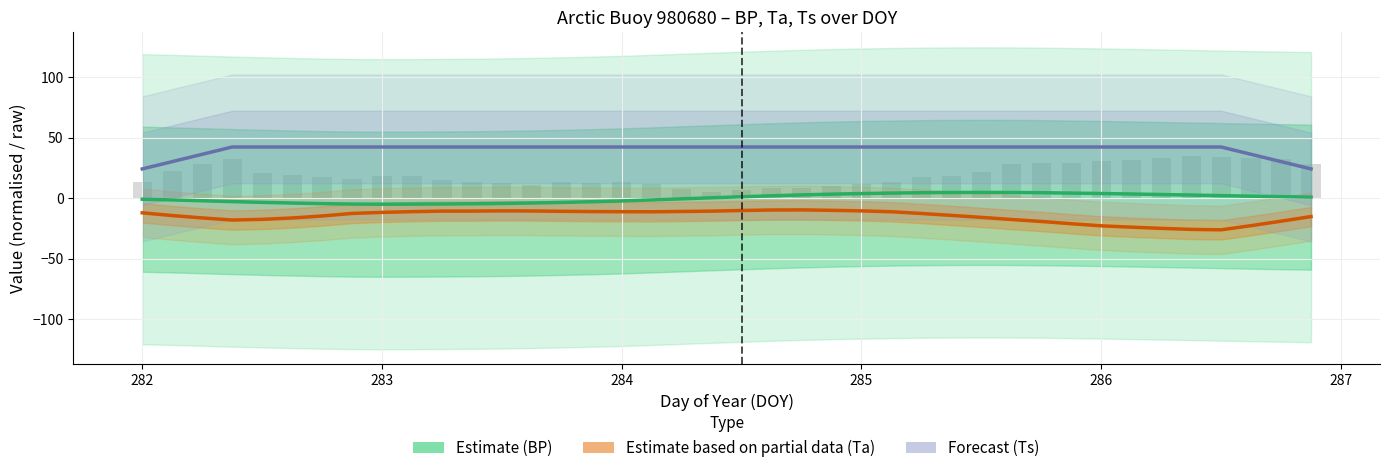

Rank the series at 282 from lowest to highest value.

Estimate based on partial data (Ta), Estimate (BP), Forecast (Ts)